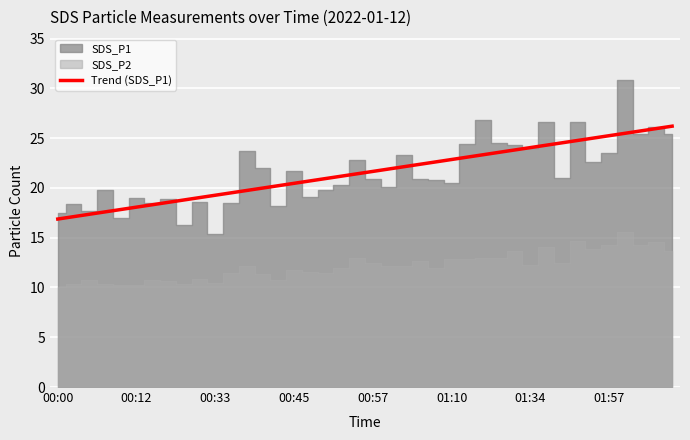

True or false: there are more than 2 points higher than both neighbors.

False